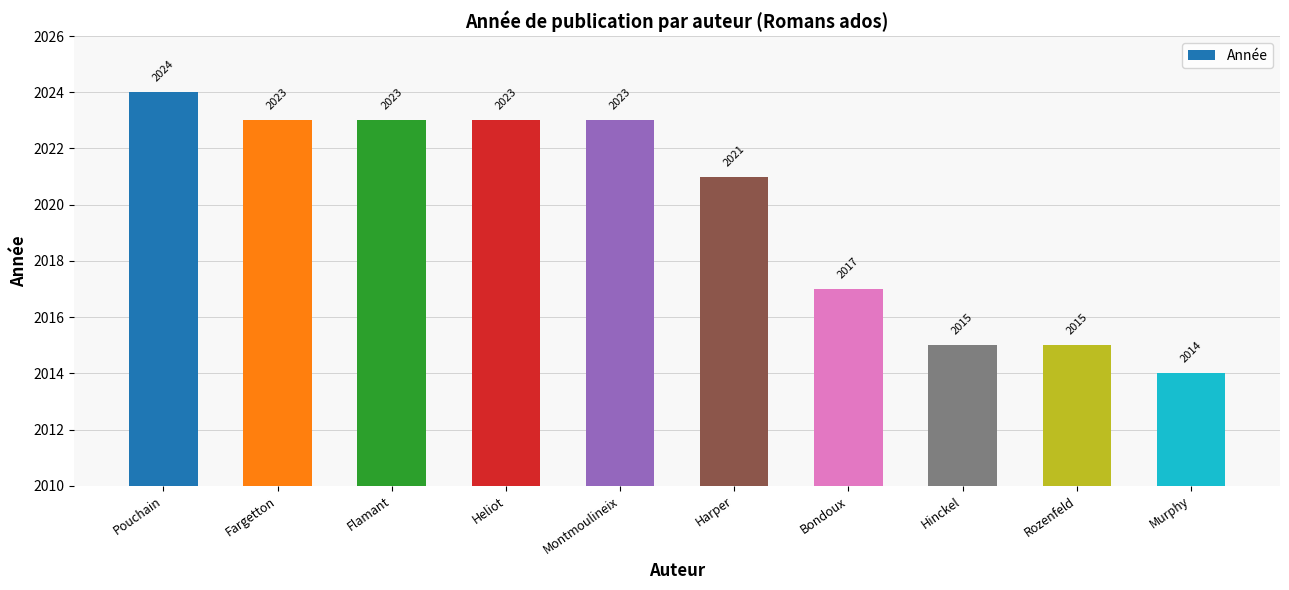

The chart shows a value of 2017 at Bondoux. True or false?

True